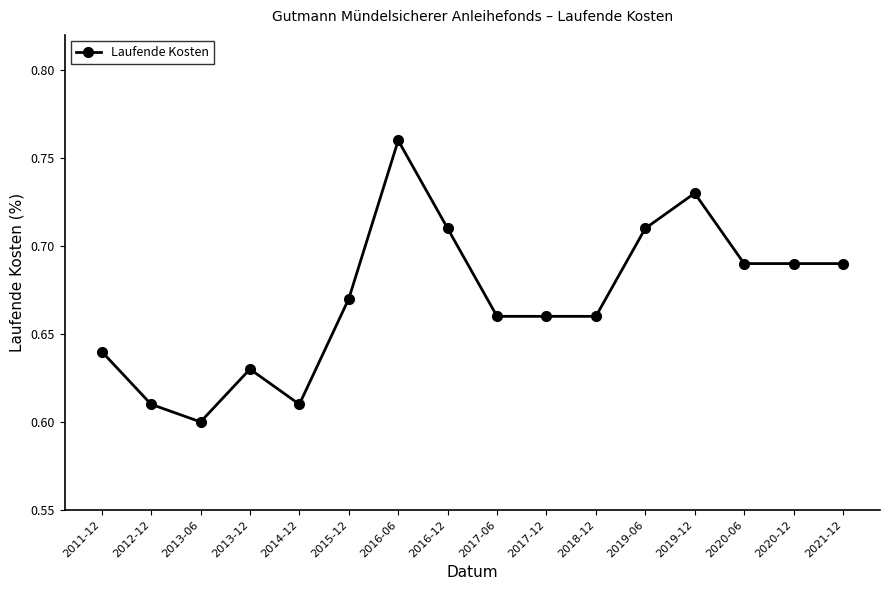

True or false: the data shows 1.1 at 2016-12.

False